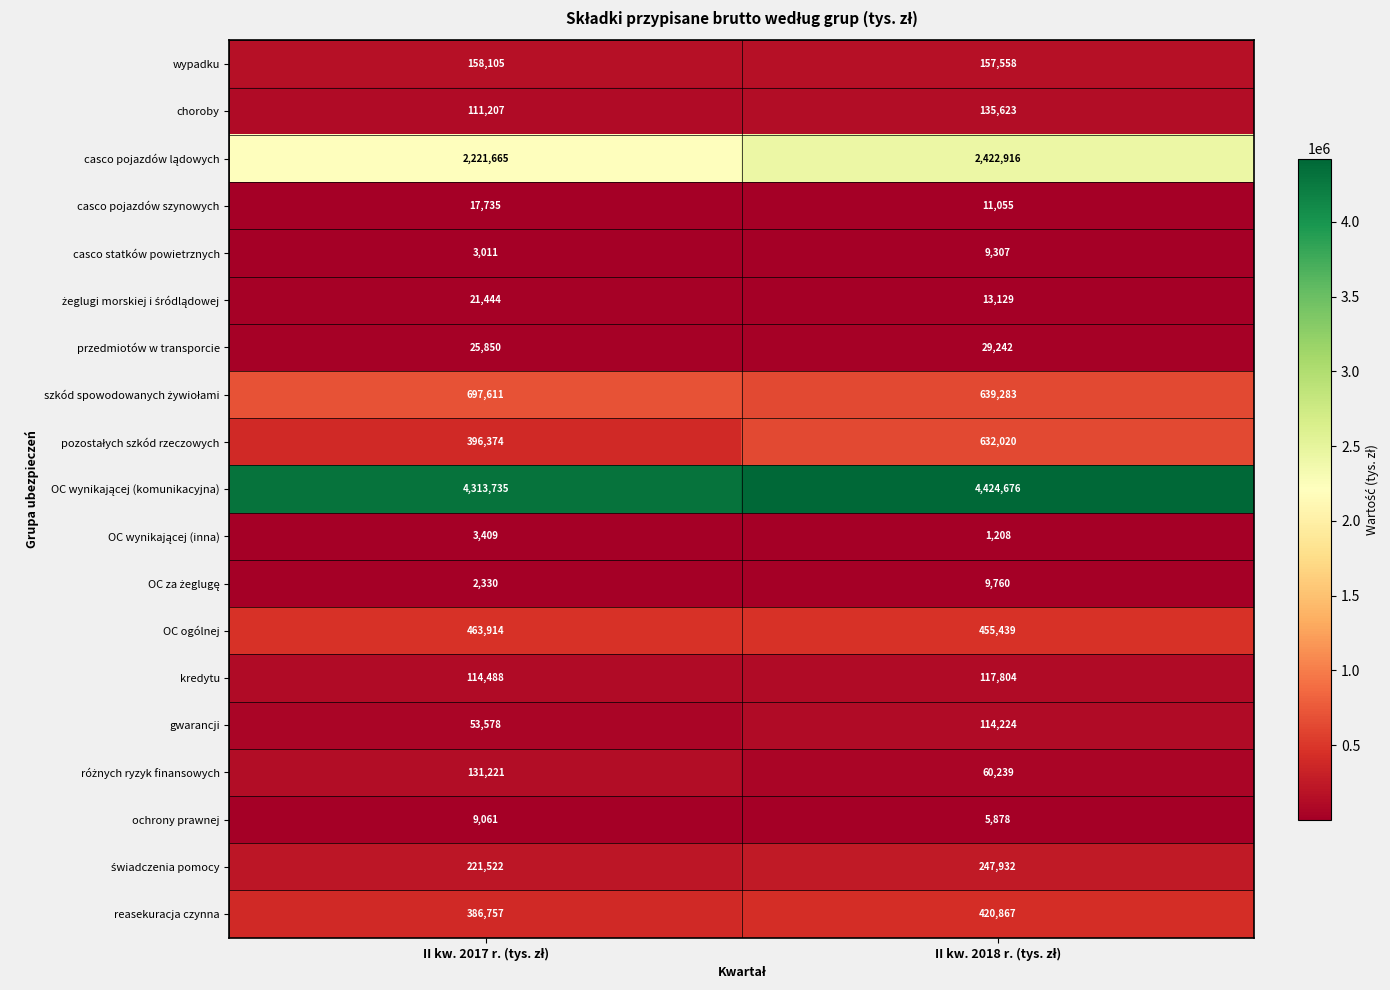

What is the lowest value of the reasekuracja czynna series?

386757